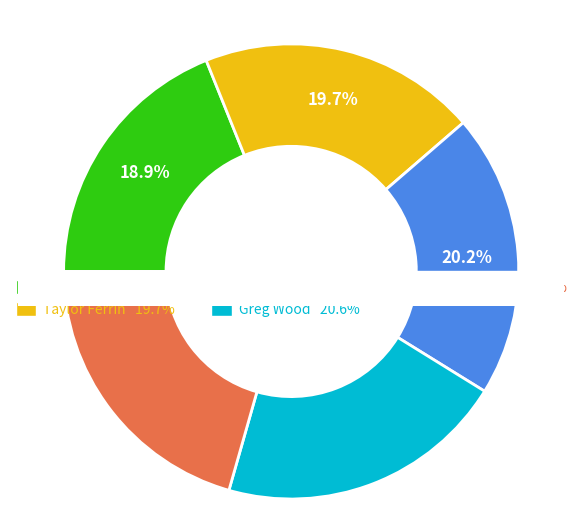

To the nearest percent, what is the average slice percentage?

20%